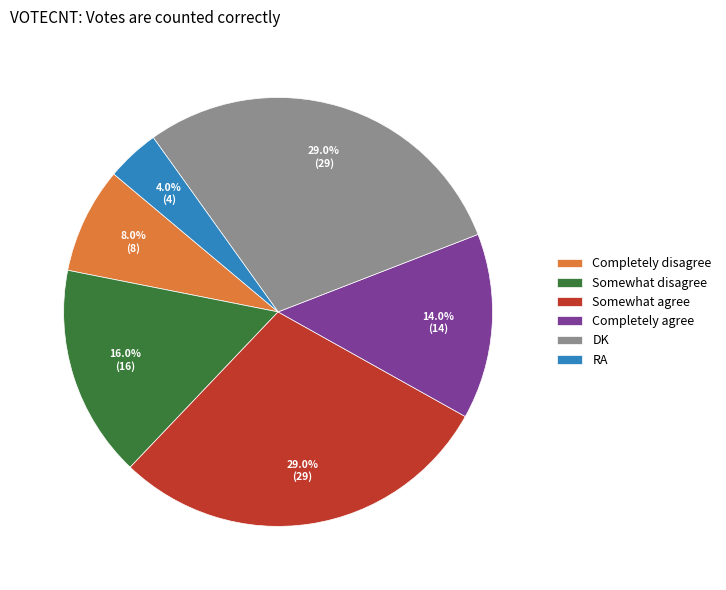

To the nearest percent, what percentage of the pie is RA?

4%